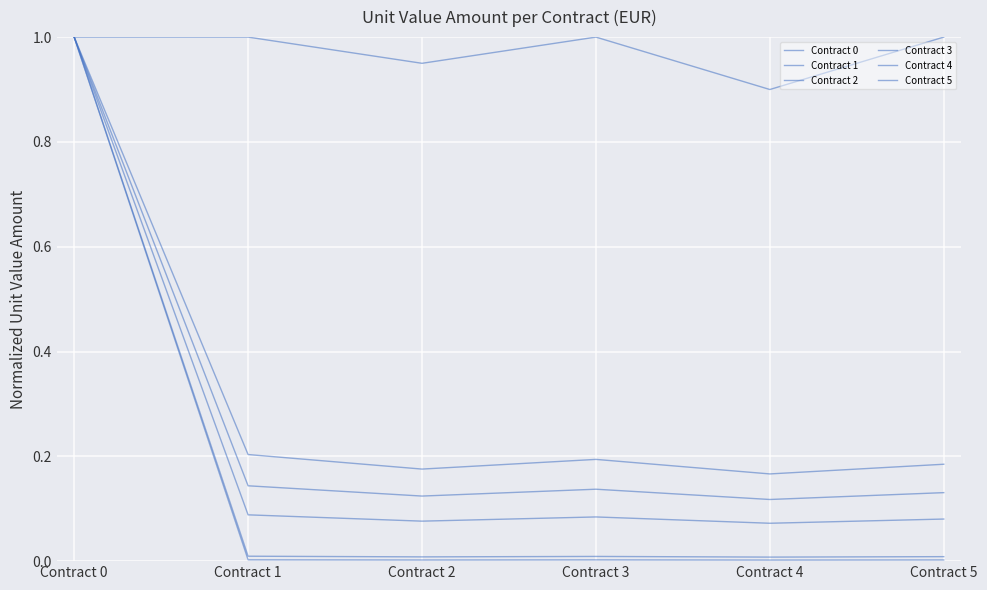

How many lines are shown in the chart?

6